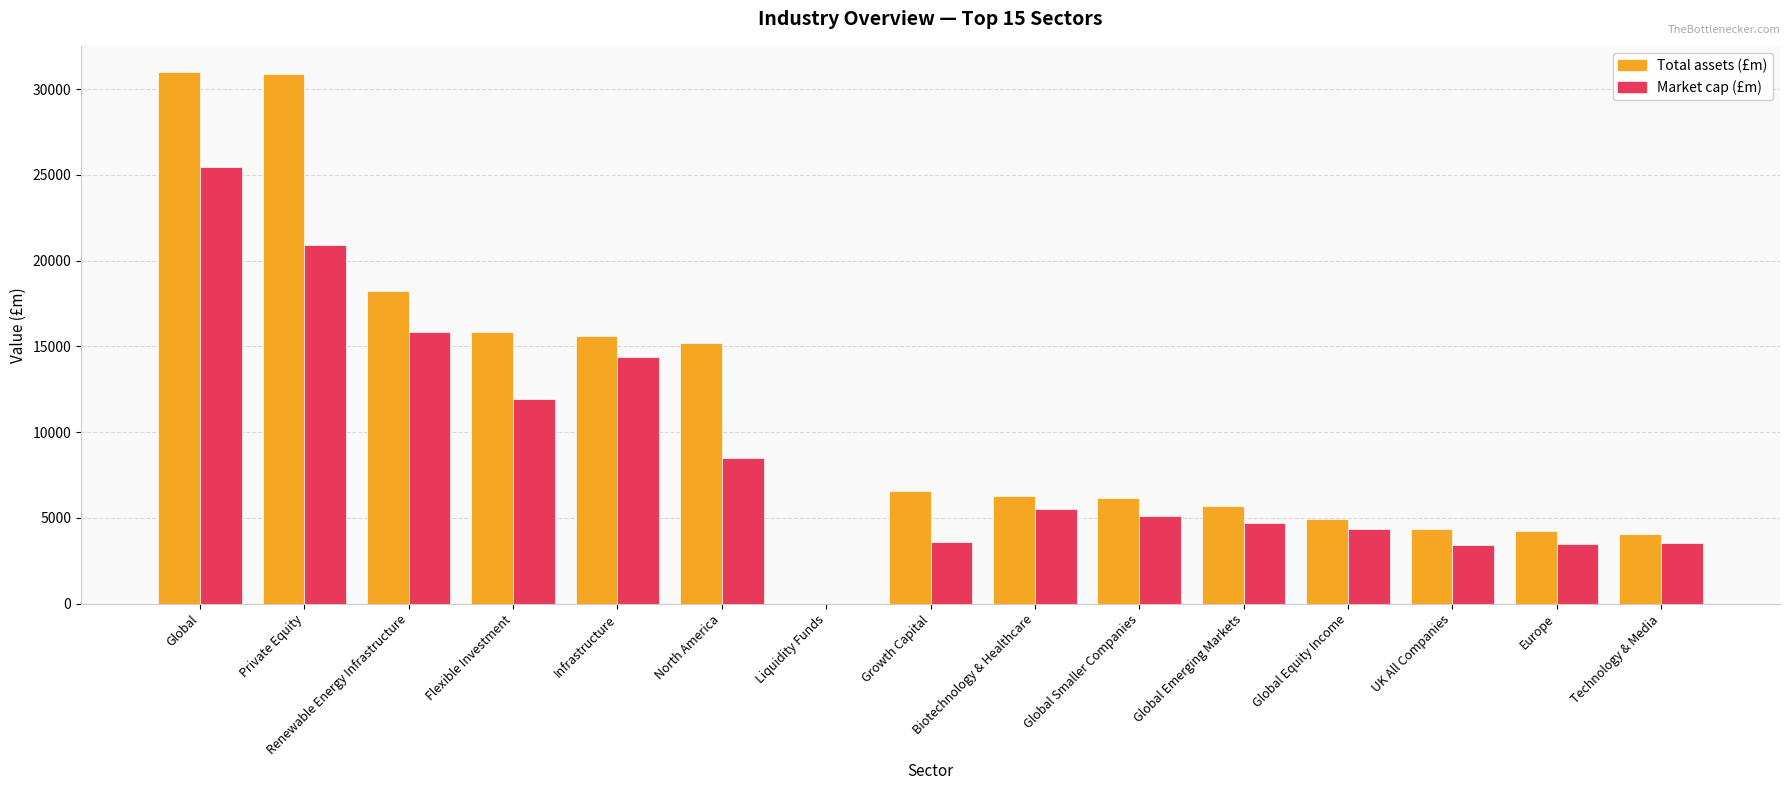

At which category is the sum across all series the highest?

Global